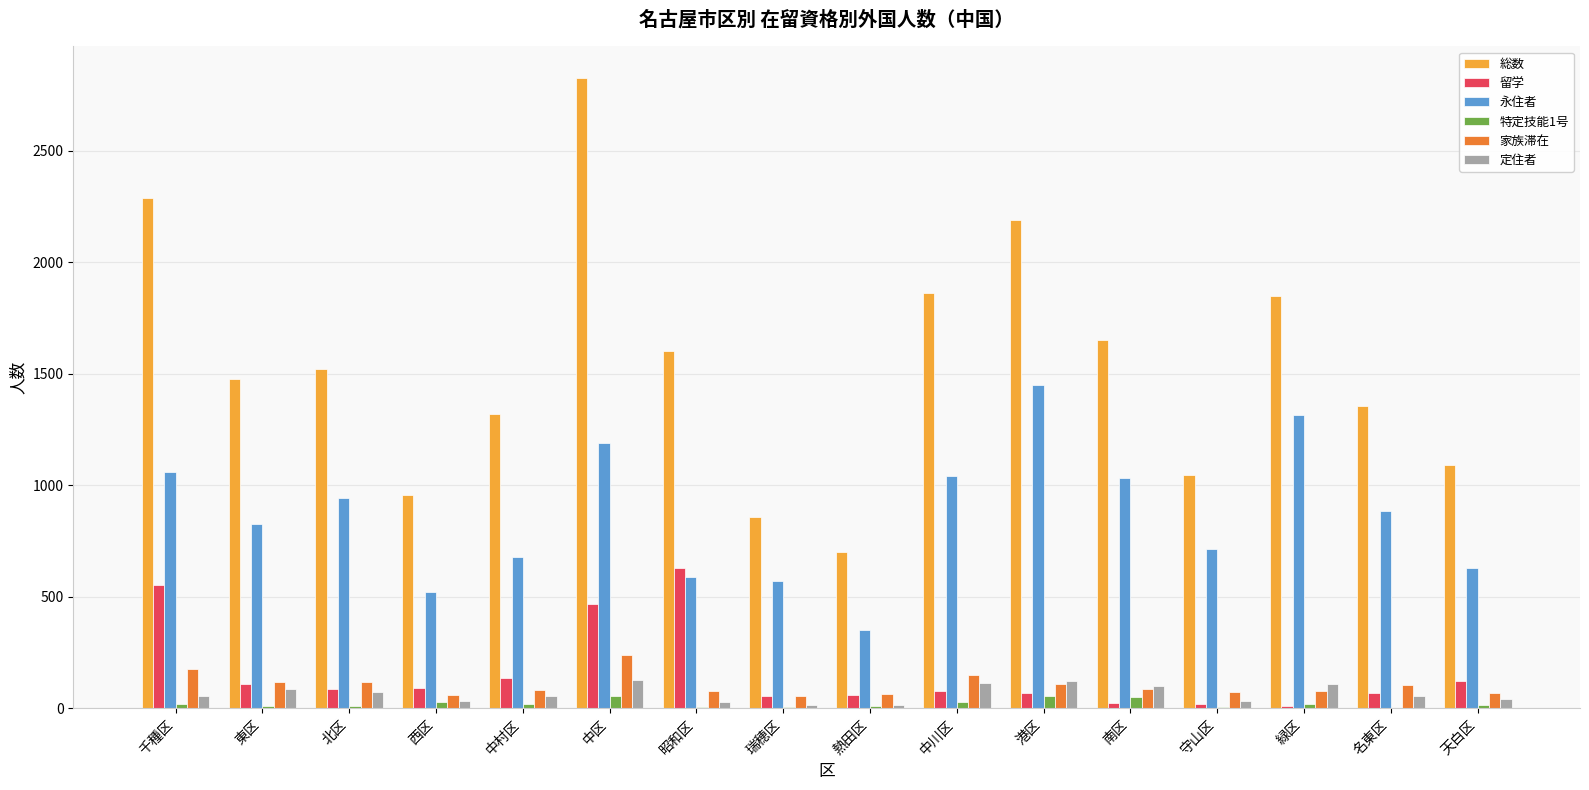

Which series changed the most between 港区 and 天白区?

総数